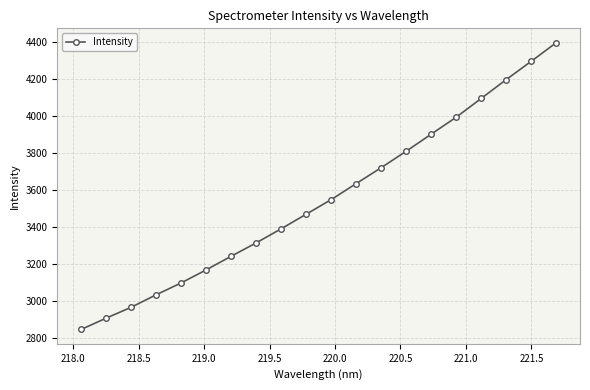

Reading left to right, extract all data points from this chart.

2844.6	2905.5	2964.4	3031.9	3096.0	3166.6	3240.2	3312.5	3388.7	3467.5	3546.4	3633.0	3719.0	3807.9	3900.0	3991.7	4093.3	4194.9	4293.7	4394.3